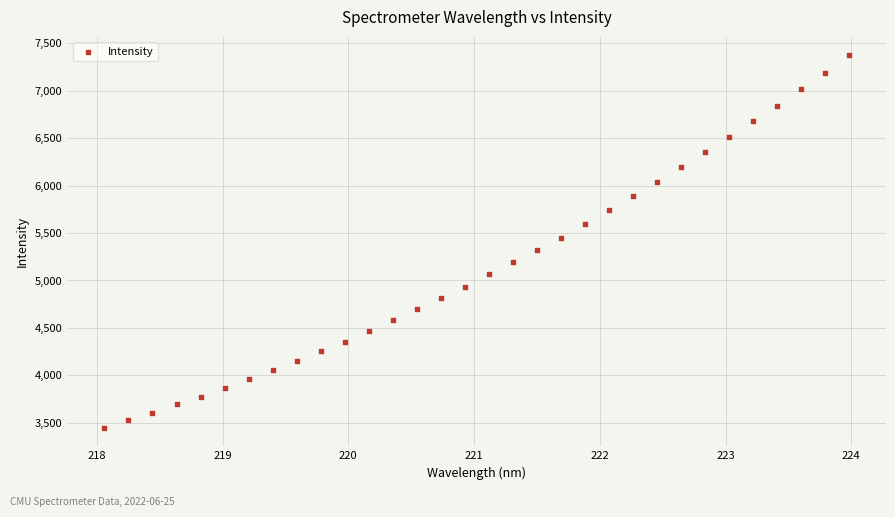

What is the range of X values (max minus min)?

5.9